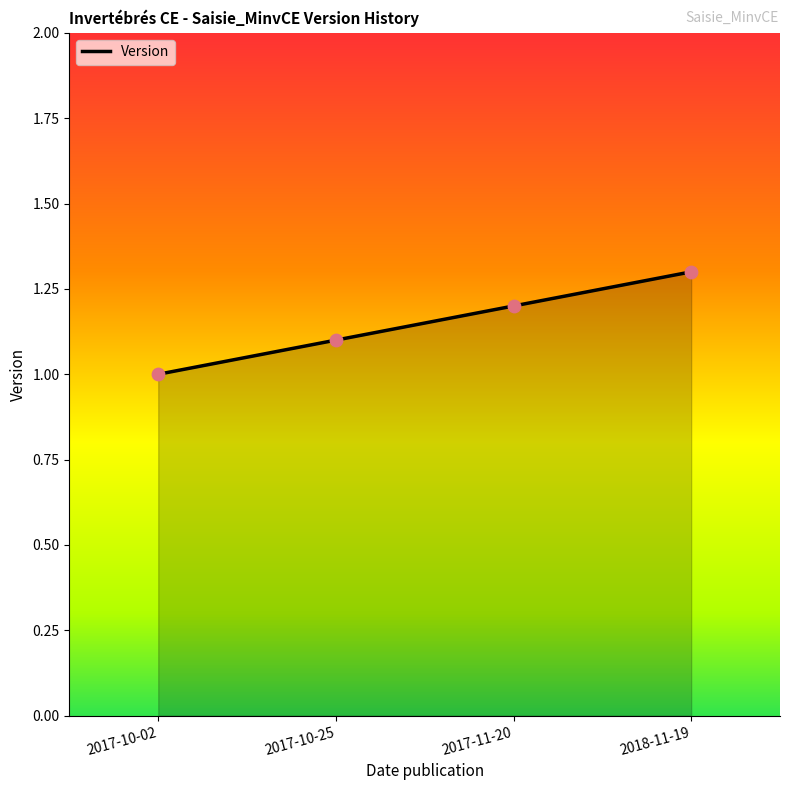

Between 2017-10-25 and 2018-11-19, which is larger?

2018-11-19